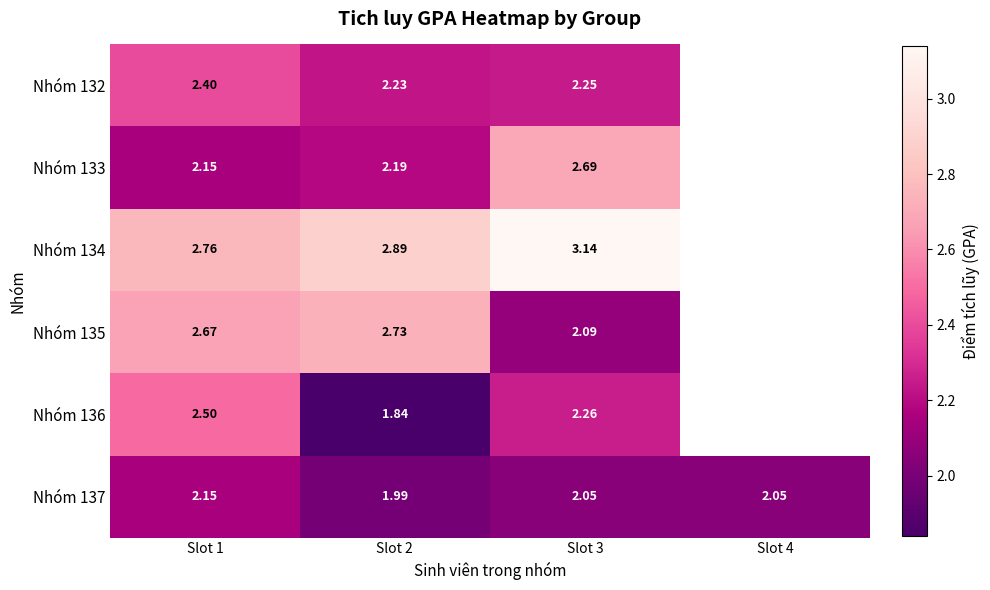

How many distinct data groups are displayed?

6